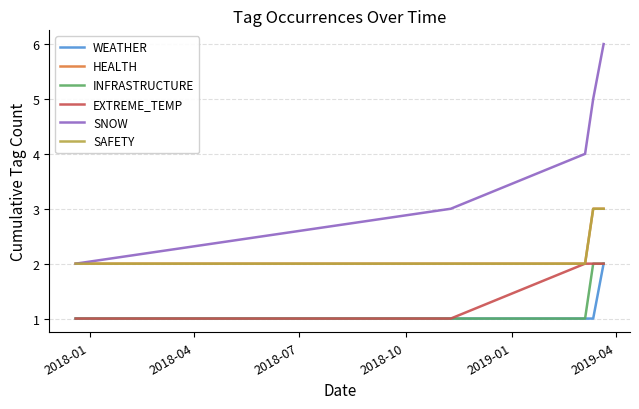

Reading left to right, transcribe all the data shown in this chart.

WEATHER: 1	1	1	1	2
HEALTH: 2	2	2	3	3
INFRASTRUCTURE: 1	1	1	2	2
EXTREME_TEMP: 1	1	2	2	2
SNOW: 2	3	4	5	6
SAFETY: 2	2	2	3	3